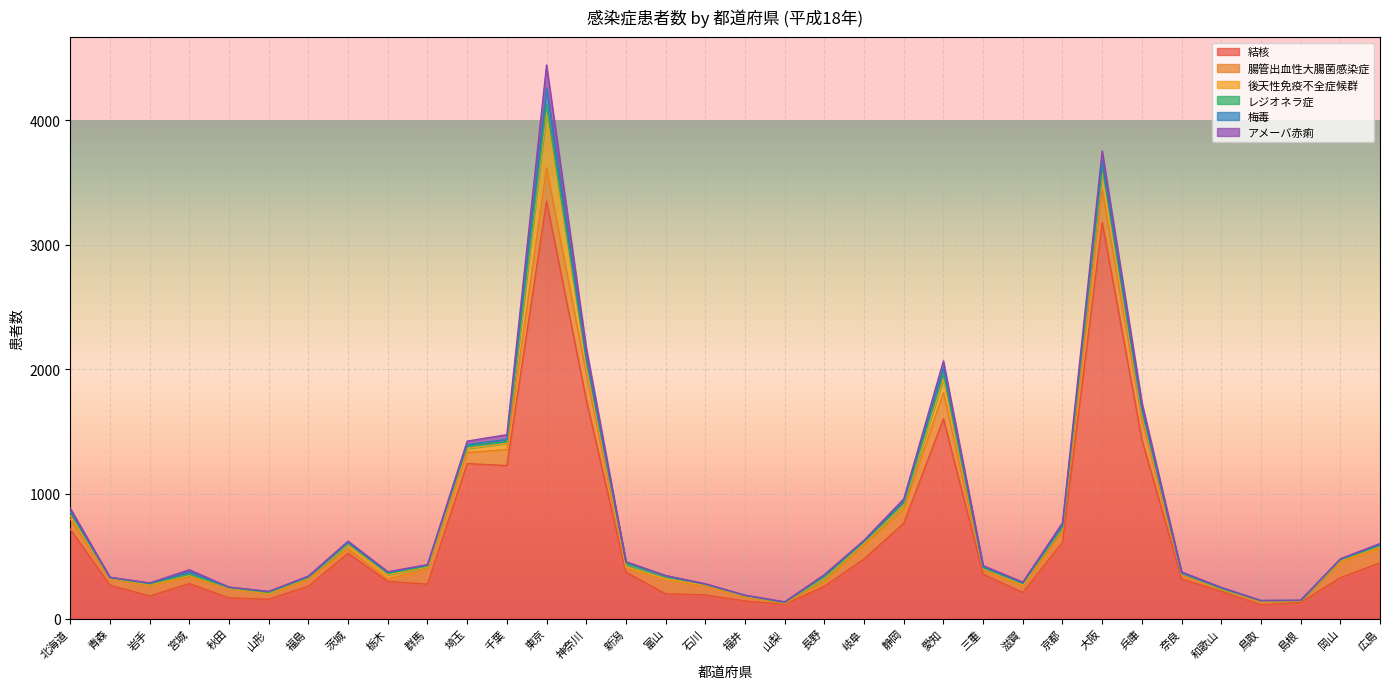

The value of レジオネラ症 at 埼玉 is 30. True or false?

False